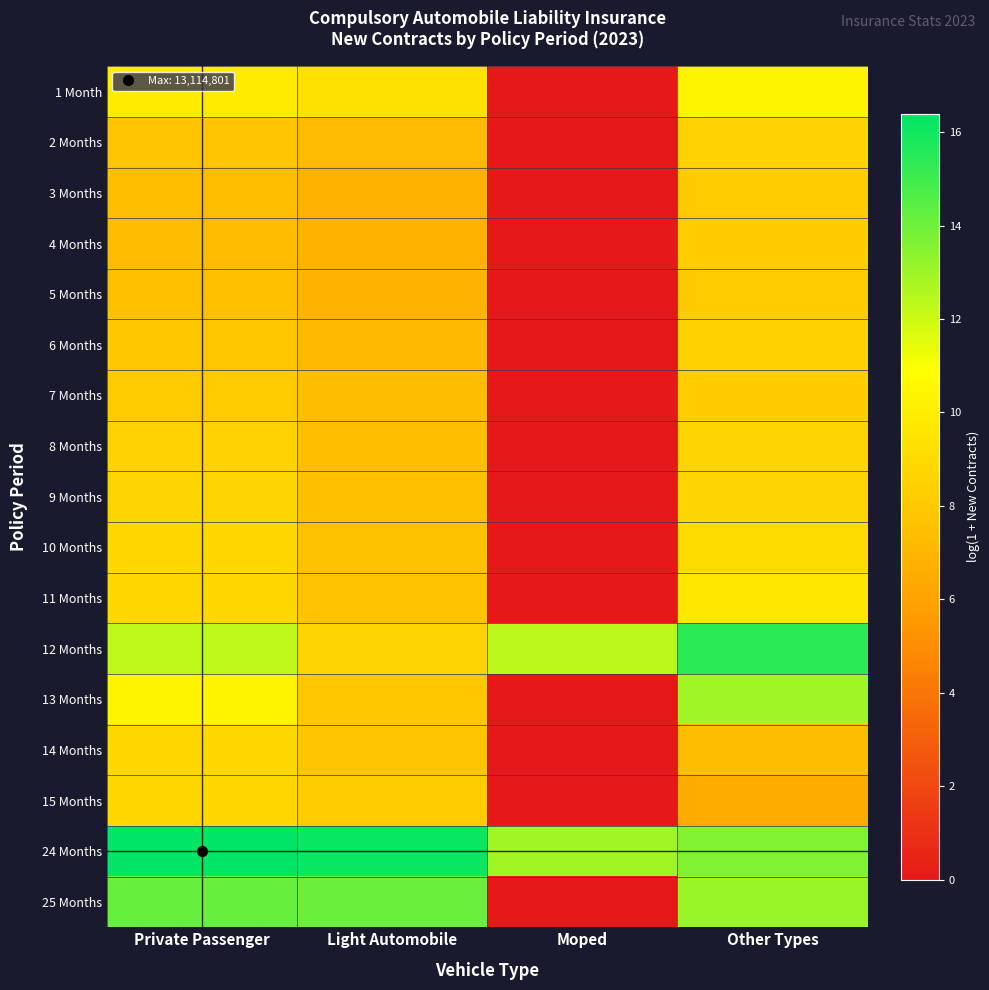

Between Private Passenger and Light Automobile, which is larger?

Private Passenger